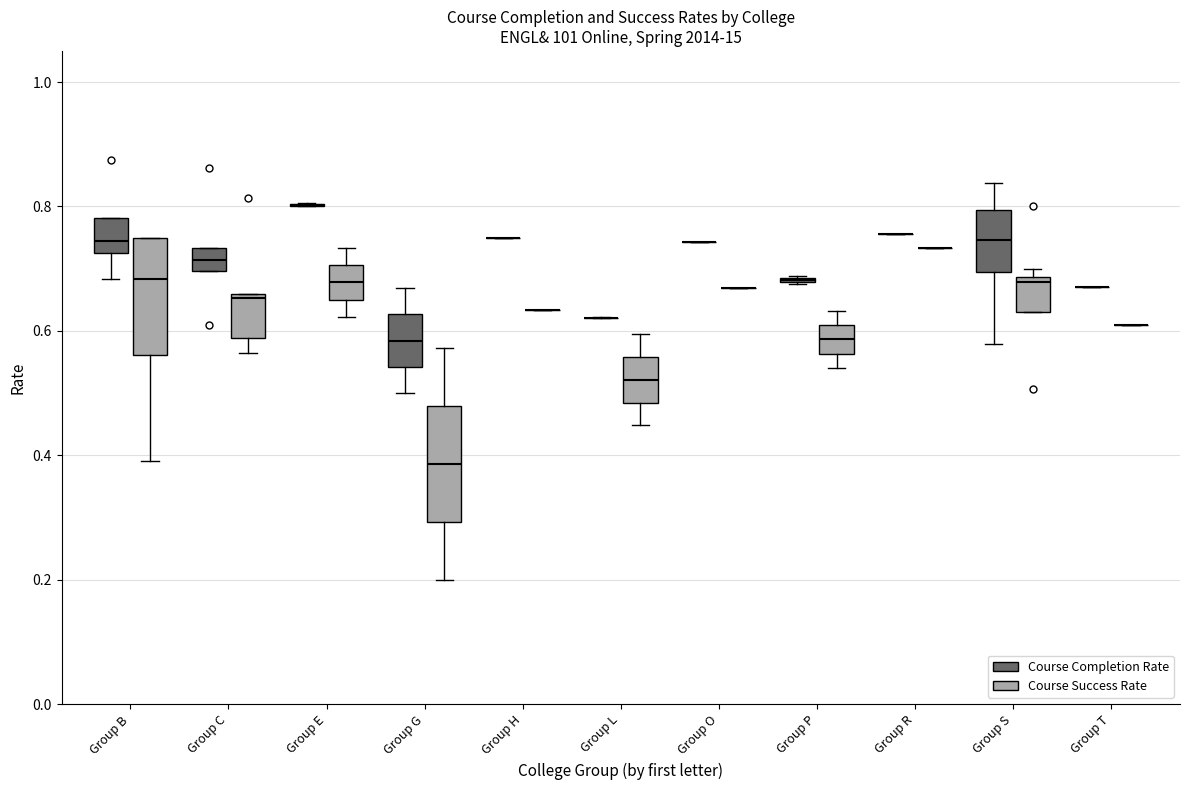

Reading left to right, transcribe this box plot: for each box, give where its median line is, the range the box spans, and where its two whiskers end, as read against the y-axis. The values are not printed on the chart, so give them approximately, as read against the axis.

Group B (Course Completion Rate): median 0.74, box 0.72 to 0.78, whiskers 0.68 to 0.78
Group B (Course Success Rate): median 0.68, box 0.56 to 0.76, whiskers 0.40 to 0.76
Group C (Course Completion Rate): median 0.72, box 0.70 to 0.74, whiskers 0.70 to 0.74
Group C (Course Success Rate): median 0.66 (just below the box's upper edge), box 0.58 to 0.66, whiskers 0.56 to 0.66
Group E (Course Completion Rate): box collapsed to a line at 0.80, whiskers 0.80 to 0.80
Group E (Course Success Rate): median 0.68, box 0.66 to 0.70, whiskers 0.62 to 0.74
Group G (Course Completion Rate): median 0.58, box 0.54 to 0.62, whiskers 0.50 to 0.66
Group G (Course Success Rate): median 0.38, box 0.30 to 0.48, whiskers 0.20 to 0.58
Group H (Course Completion Rate): box collapsed to a line at 0.76, whiskers 0.76 to 0.76
Group H (Course Success Rate): box collapsed to a line at 0.64, whiskers 0.64 to 0.64
Group L (Course Completion Rate): box collapsed to a line at 0.62, whiskers 0.62 to 0.62
Group L (Course Success Rate): median 0.52, box 0.48 to 0.56, whiskers 0.44 to 0.60
Group O (Course Completion Rate): box collapsed to a line at 0.74, whiskers 0.74 to 0.74
Group O (Course Success Rate): box collapsed to a line at 0.66, whiskers 0.66 to 0.66
Group P (Course Completion Rate): box collapsed to a line at 0.68, whiskers 0.68 to 0.68
Group P (Course Success Rate): median 0.58, box 0.56 to 0.60, whiskers 0.54 to 0.64
Group R (Course Completion Rate): box collapsed to a line at 0.76, whiskers 0.76 to 0.76
Group R (Course Success Rate): box collapsed to a line at 0.74, whiskers 0.74 to 0.74
Group S (Course Completion Rate): median 0.74, box 0.70 to 0.80, whiskers 0.58 to 0.84
Group S (Course Success Rate): median 0.68 (just below the box's upper edge), box 0.64 to 0.68, whiskers 0.62 to 0.70
Group T (Course Completion Rate): box collapsed to a line at 0.68, whiskers 0.68 to 0.68
Group T (Course Success Rate): box collapsed to a line at 0.60, whiskers 0.60 to 0.60